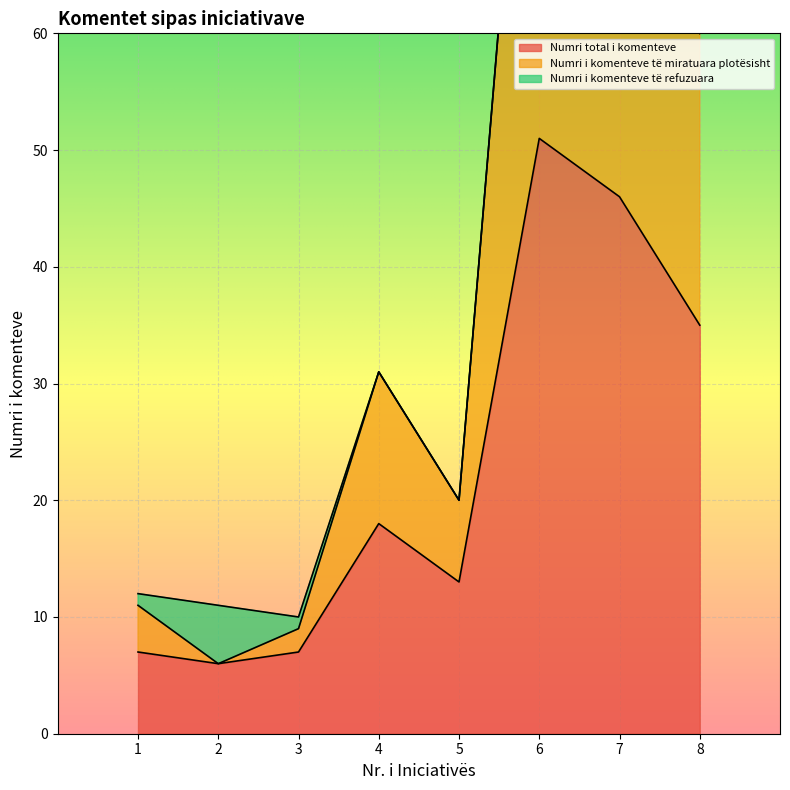

The Numri total i komenteve series shows 11 at 2. True or false?

False